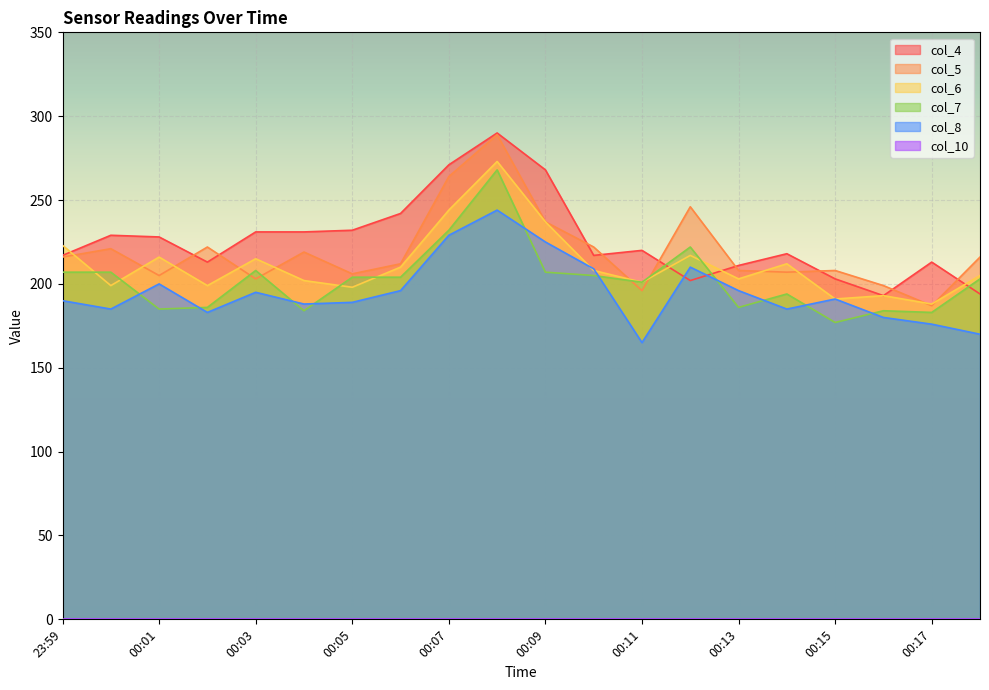

The col_5 series shows 199 at 00:16. True or false?

True